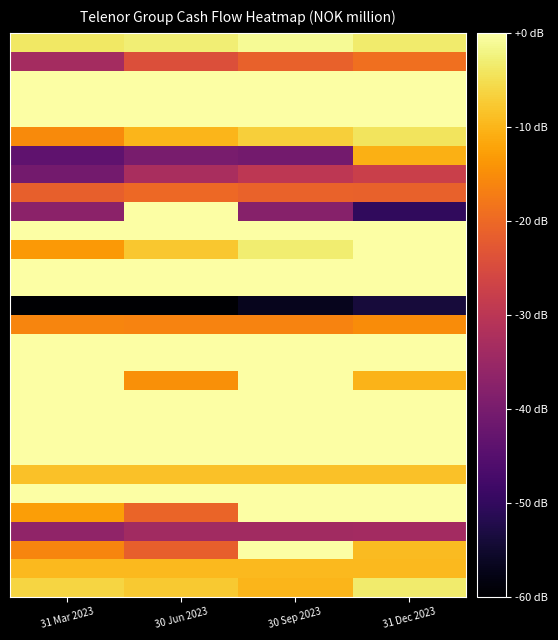

What is the difference between the highest and lowest values at 31 Mar 2023?

60.0